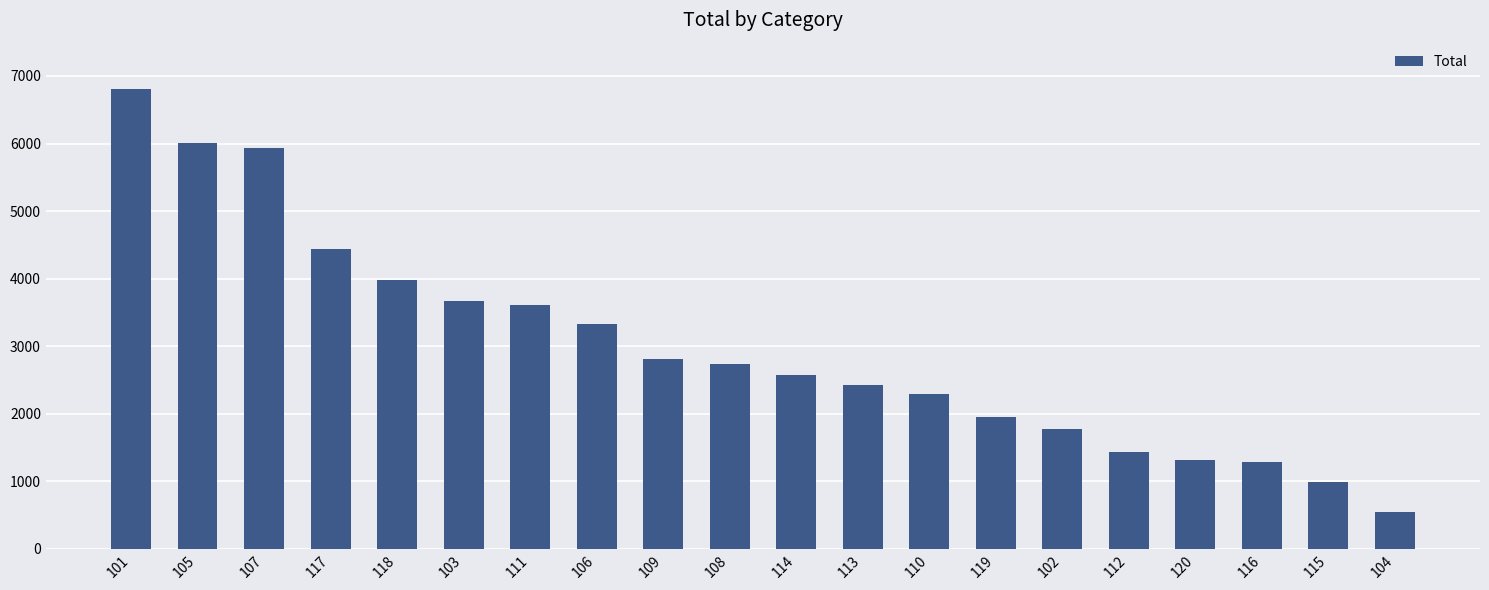

What is the sum of the values at 118 and 112?

5405